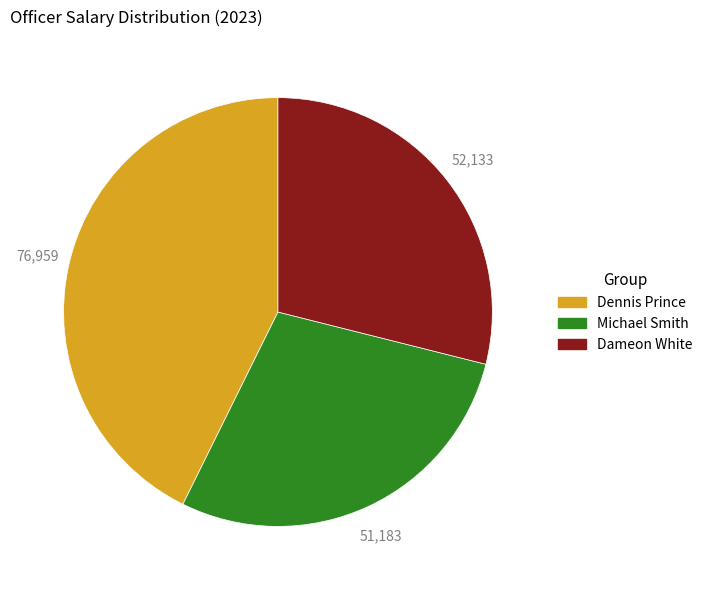

The Dameon White slice represents 29% of the pie. True or false?

True